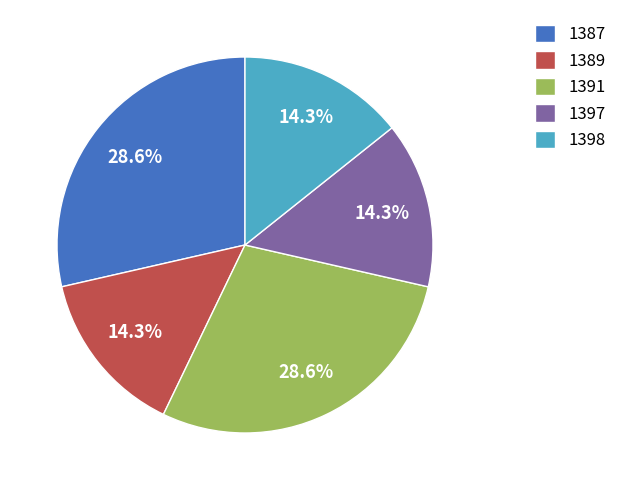

Between 1398 and 1387, which is larger?

1387